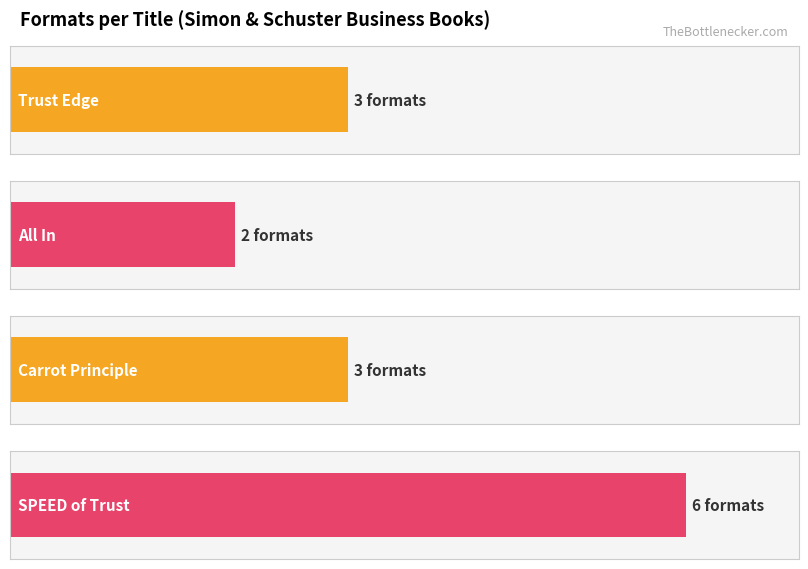

What is the average value?

4